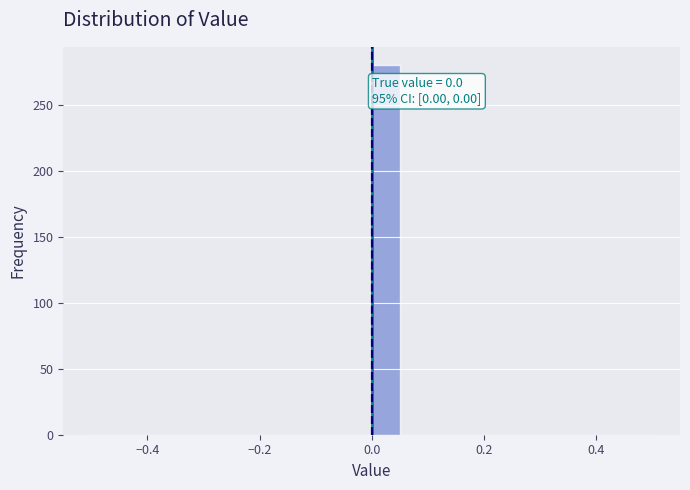

Read against the x-axis, roughly where is the centre of the tallest bar?

0.02